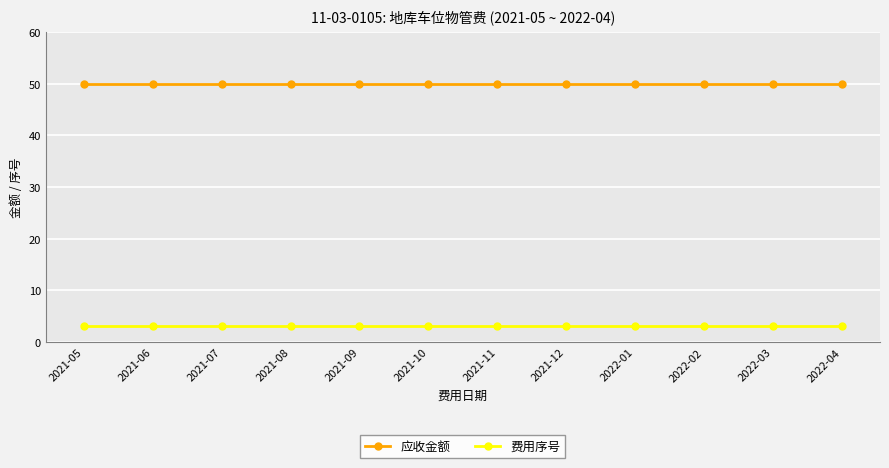

The value of 应收金额 at 2022-04 is 12. True or false?

False